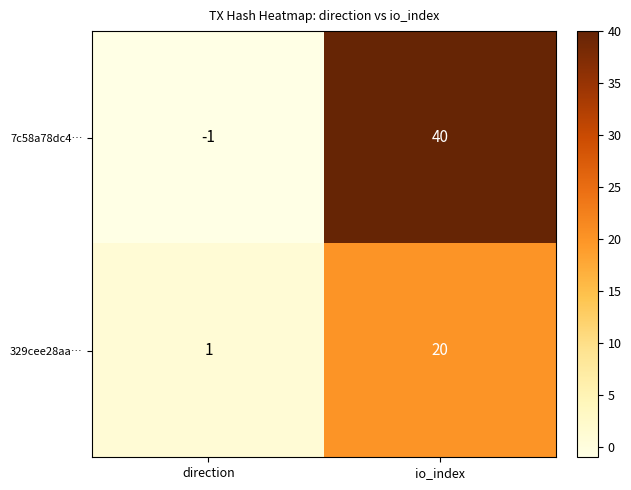

What is the difference between the maximum and minimum values in the 329cee28aa… series?

19